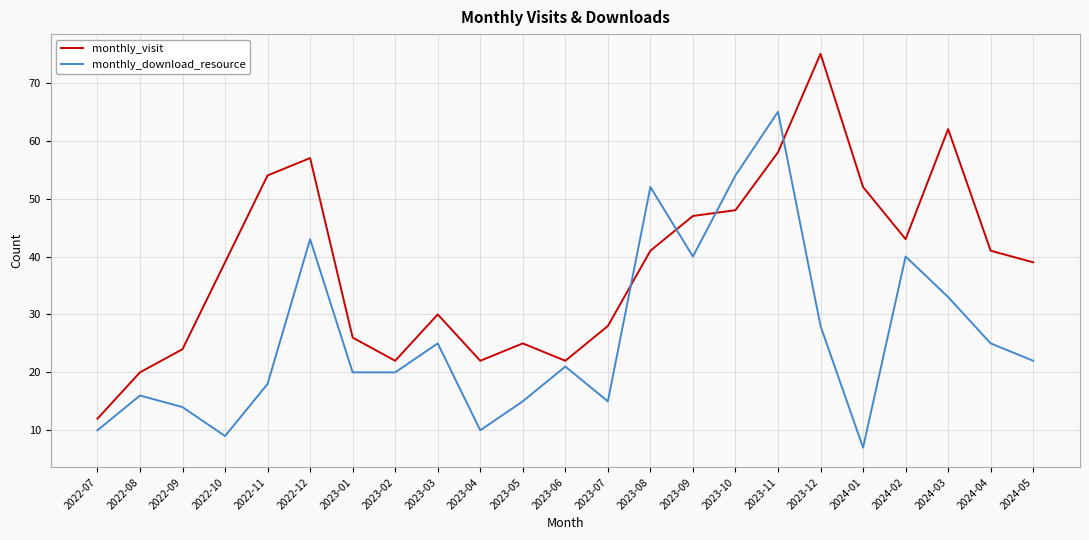

Reading left to right, what are all the values shown in this chart?

monthly_visit: 2022-07=12	2022-08=20	2022-09=24	2022-10=39	2022-11=54	2022-12=57	2023-01=26	2023-02=22	2023-03=30	2023-04=22	2023-05=25	2023-06=22	2023-07=28	2023-08=41	2023-09=47	2023-10=48	2023-11=58	2023-12=75	2024-01=52	2024-02=43	2024-03=62	2024-04=41	2024-05=39
monthly_download_resource: 2022-07=10	2022-08=16	2022-09=14	2022-10=9	2022-11=18	2022-12=43	2023-01=20	2023-02=20	2023-03=25	2023-04=10	2023-05=15	2023-06=21	2023-07=15	2023-08=52	2023-09=40	2023-10=54	2023-11=65	2023-12=28	2024-01=7	2024-02=40	2024-03=33	2024-04=25	2024-05=22